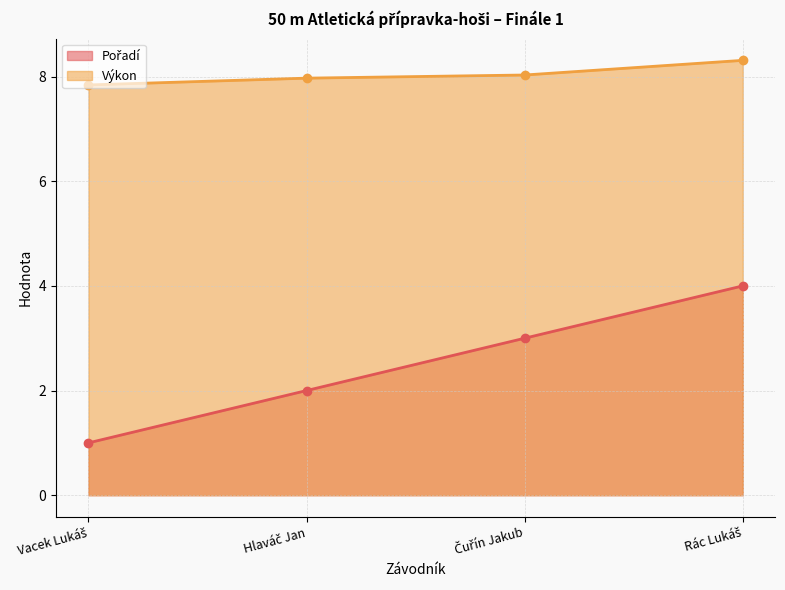

What is the difference between the highest and lowest values at Vacek Lukáš?

6.8